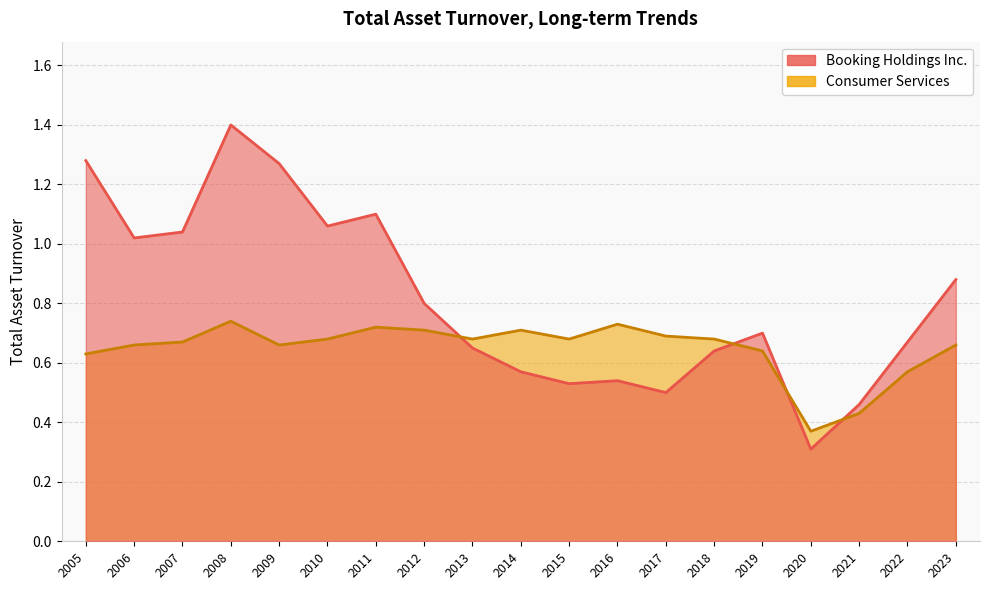

Reading left to right, extract all data points from this chart.

Booking Holdings Inc.: 2023=0.9	2022=0.7	2021=0.5	2020=0.3	2019=0.7	2018=0.6	2017=0.5	2016=0.5	2015=0.5	2014=0.6	2013=0.7	2012=0.8	2011=1.1	2010=1.1	2009=1.3	2008=1.4	2007=1.0	2006=1.0	2005=1.3
Consumer Services: 2023=0.7	2022=0.6	2021=0.4	2020=0.4	2019=0.6	2018=0.7	2017=0.7	2016=0.7	2015=0.7	2014=0.7	2013=0.7	2012=0.7	2011=0.7	2010=0.7	2009=0.7	2008=0.7	2007=0.7	2006=0.7	2005=0.6